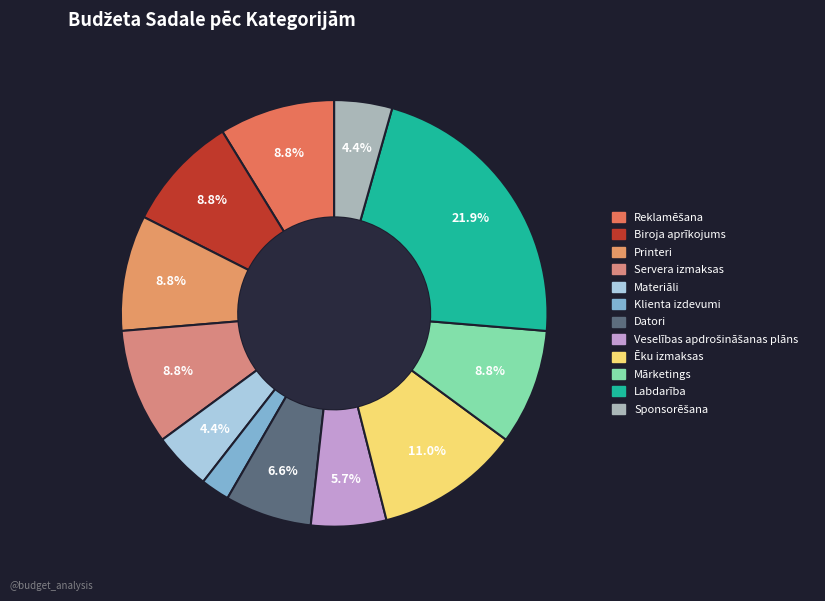

Is Datori the majority of the pie?

No